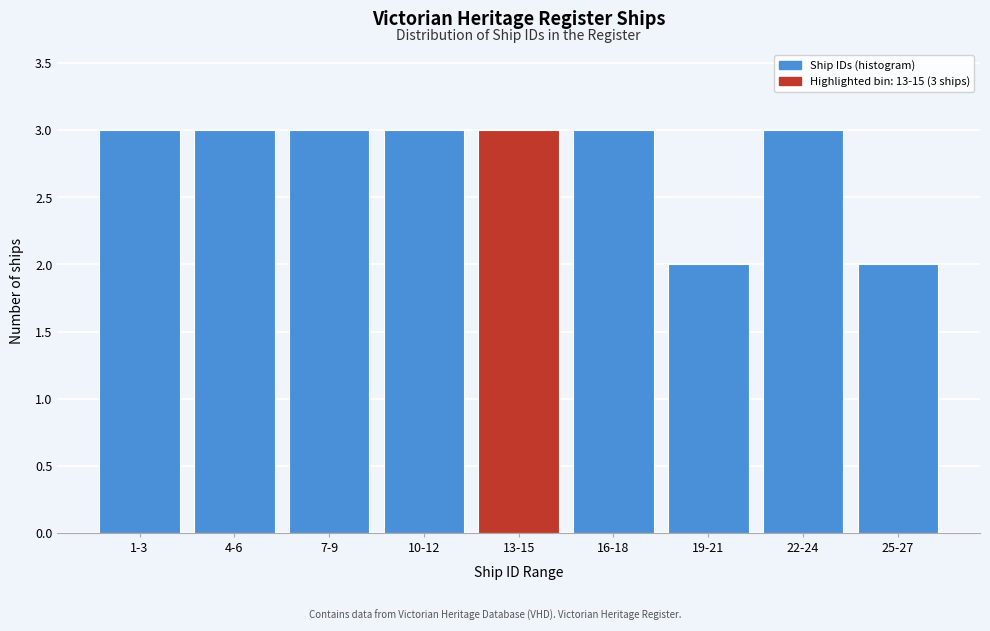

Reading left to right, list all the values displayed in this chart.

1-3=3	4-6=3	7-9=3	10-12=3	13-15=3	16-18=3	19-21=2	22-24=3	25-27=2